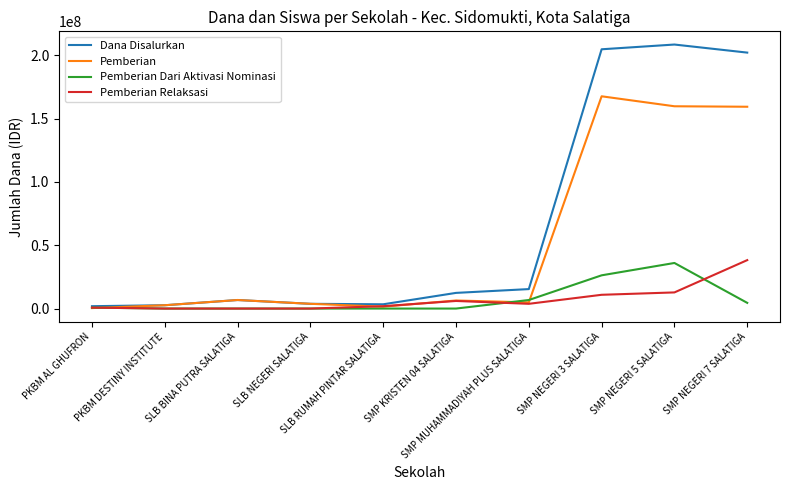

What is the spread (max minus min) of values at SLB RUMAH PINTAR SALATIGA?

3375000